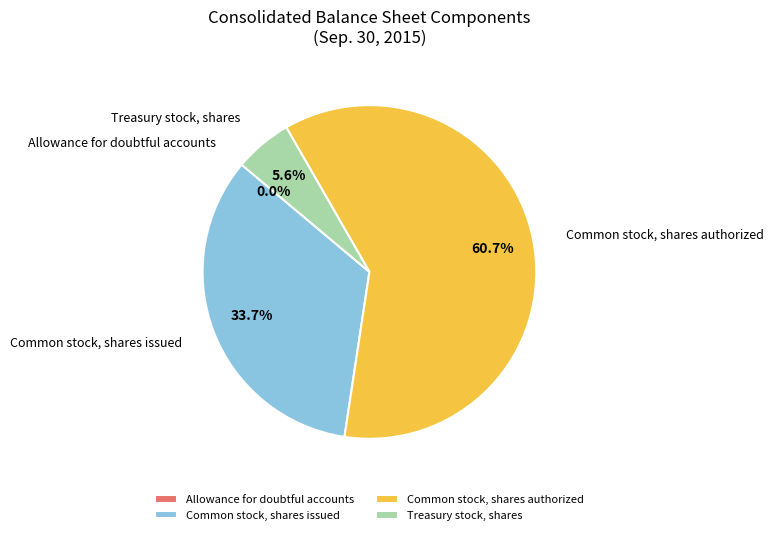

Does Common stock, shares issued represent more than half of the total?

No